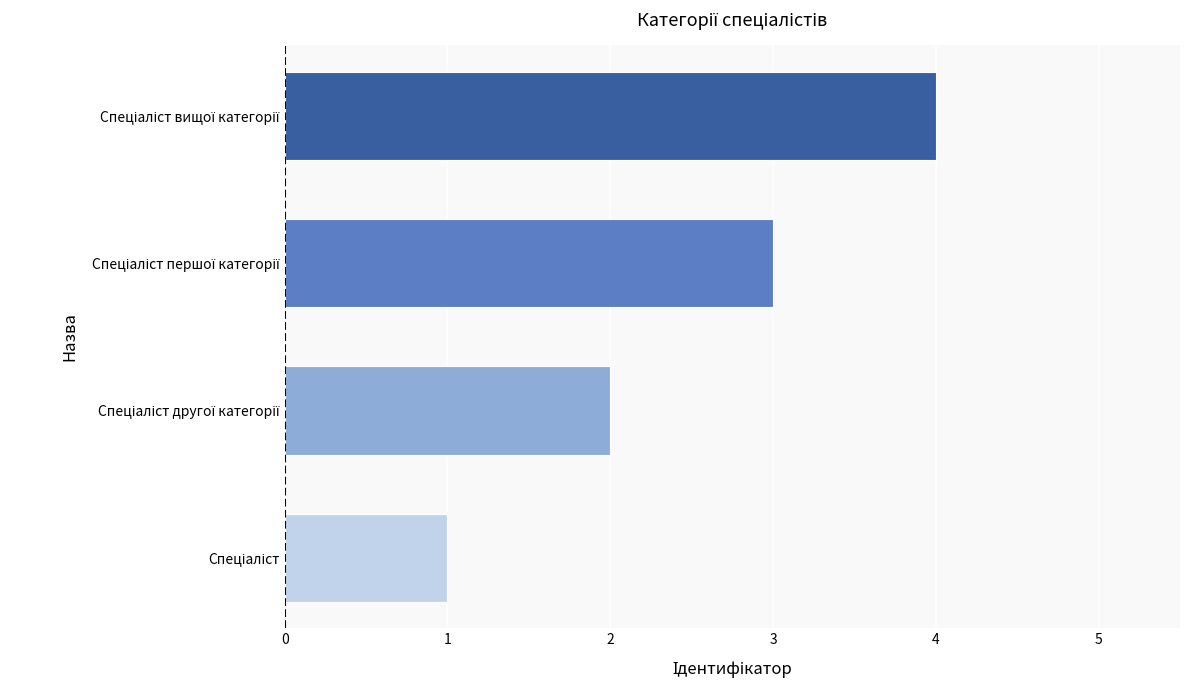

What is the greatest value displayed?

4